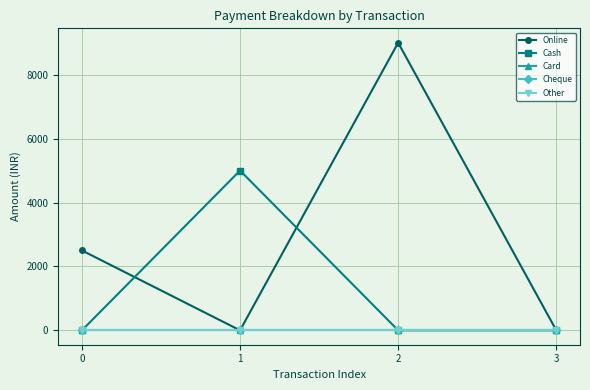

List the series in order of their peak value, highest first.

Online, Cash, Card, Cheque, Other